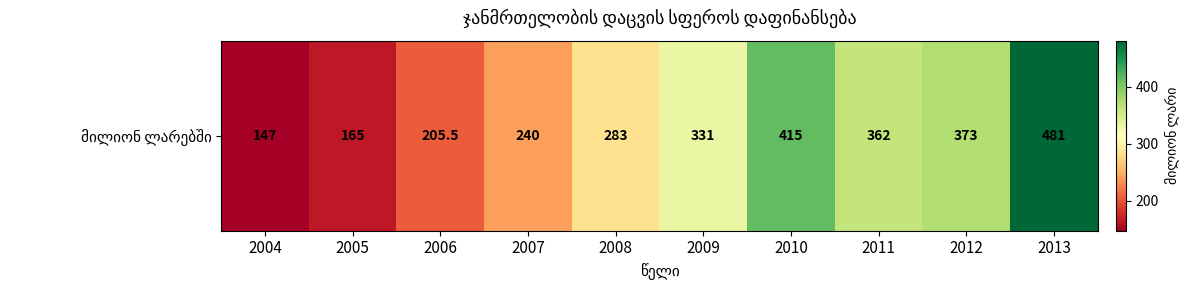

Reading right to left, extract all data points from this chart.

481.0	373.0	362.0	415.0	331.0	283.0	240.0	205.5	165.0	147.0